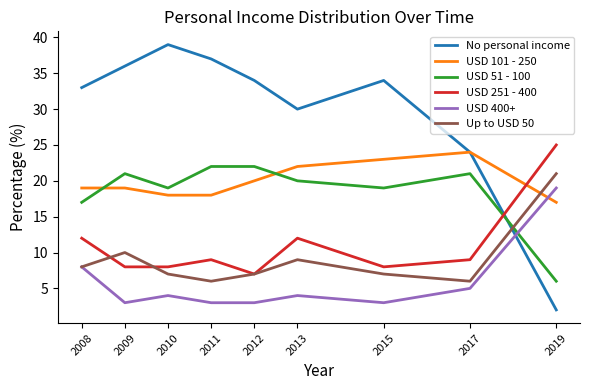

Count the number of categories in the chart.

9